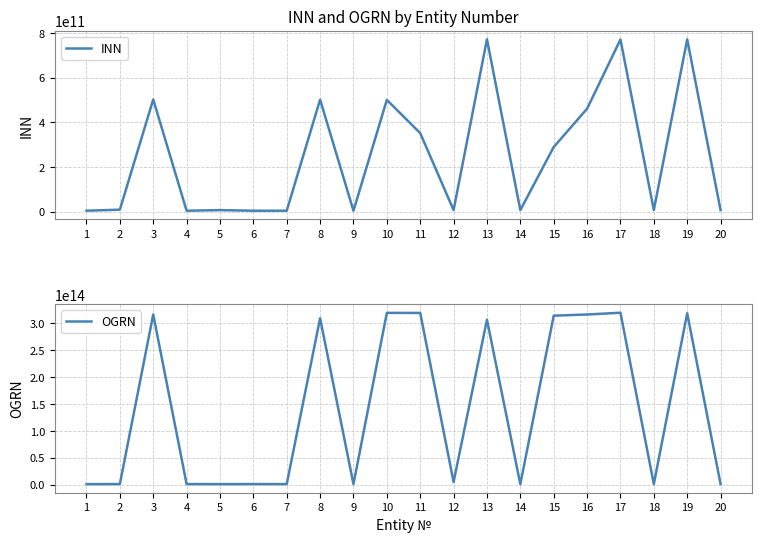

List the series in order of their overall mean, highest first.

OGRN, INN